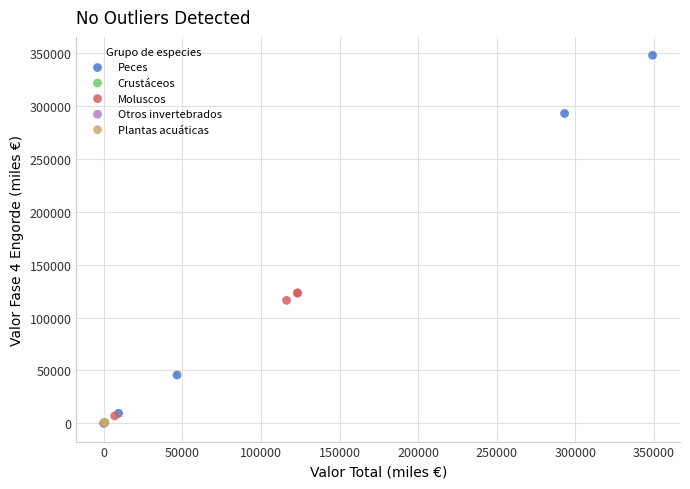

What are all the series names shown in the legend?

Peces, Crustáceos, Moluscos, Otros invertebrados, Plantas acuáticas